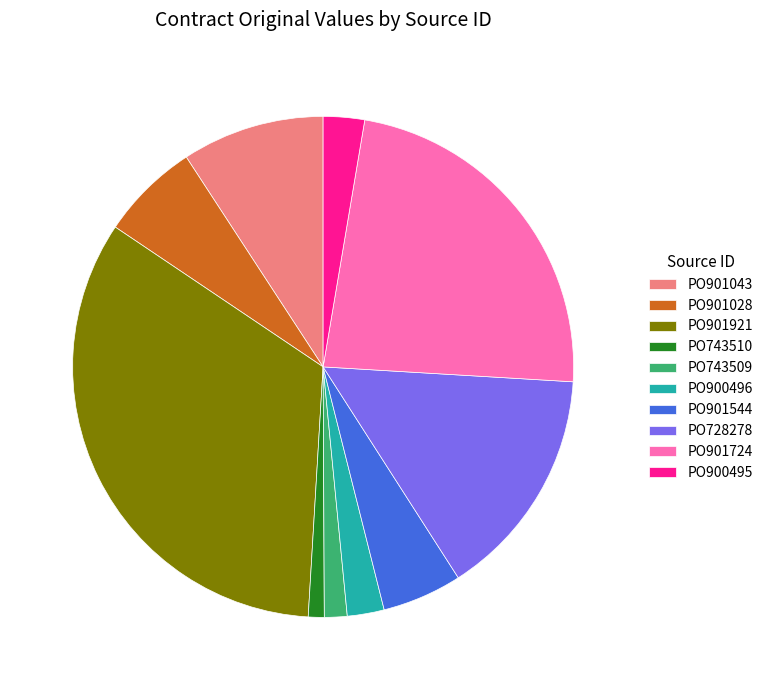

Does PO728278 account for over 50% of the chart?

No